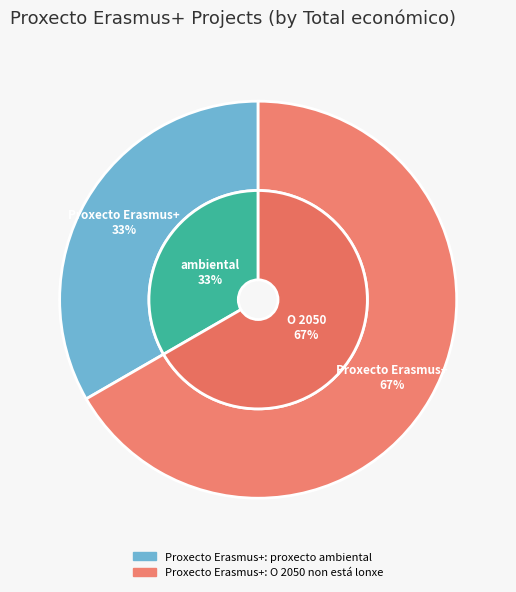

To the nearest percent, what percentage of the pie is Proxecto Erasmus+: O 2050 non está lonxe?

67%